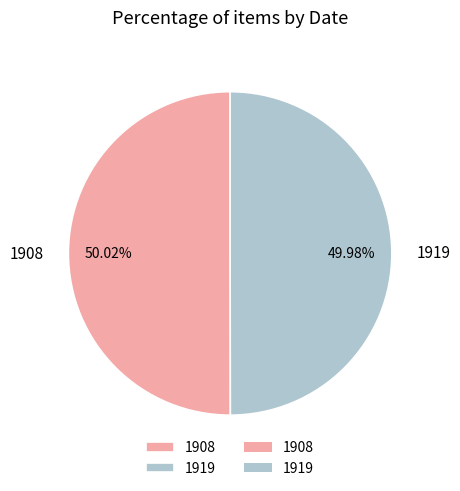

What is the ratio of the value at 1919 to the value at 1908?

1.0